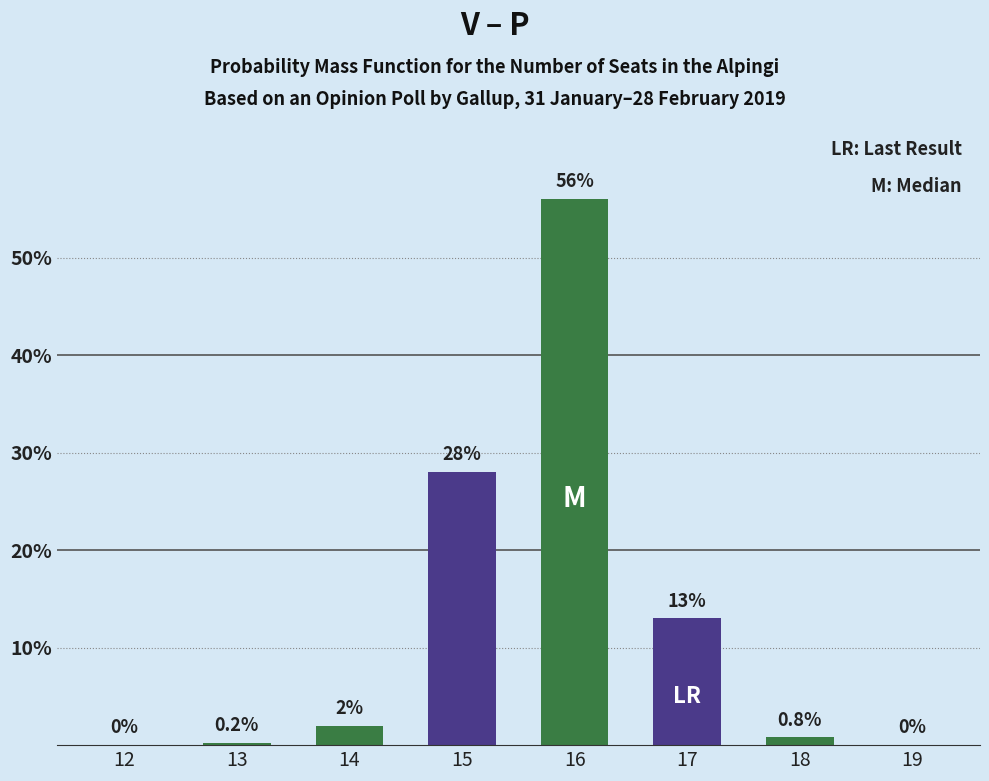

Reading left to right, what are all the values shown in this chart?

0.0	0.2	2.0	28.0	56.0	13.0	0.8	0.0